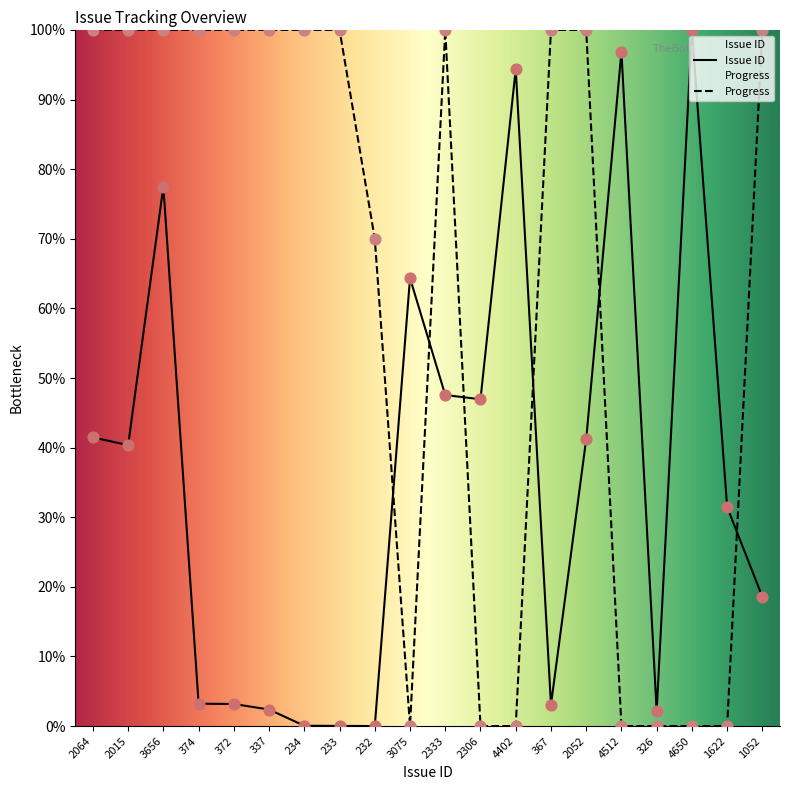

Which series has the widest spread of Y values?

Issue ID